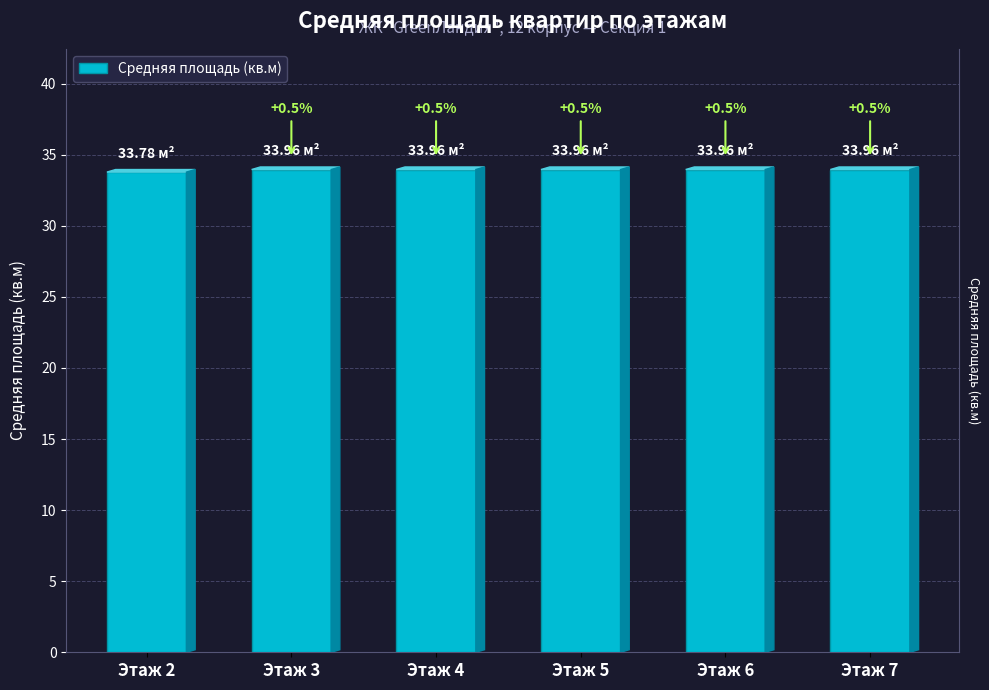

Which has a higher value, Этаж 7 or Этаж 2?

Этаж 7